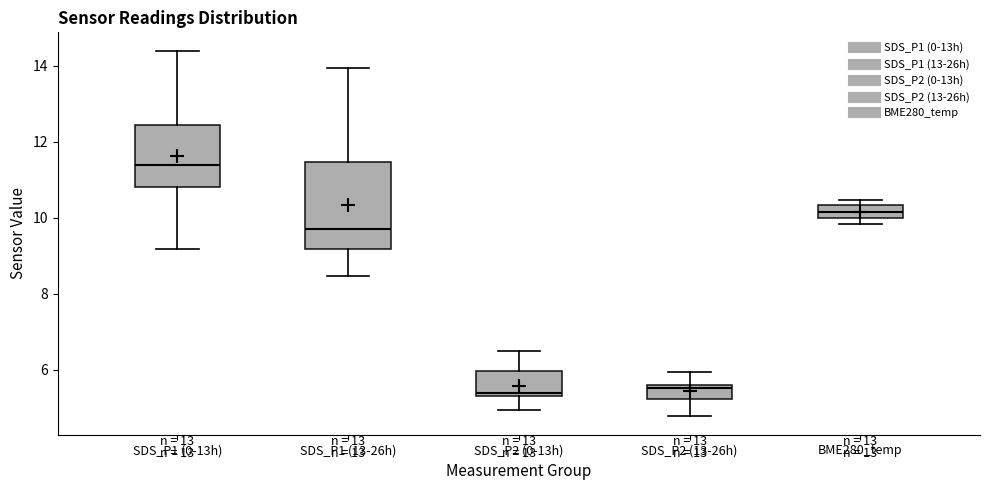

Which box's median line is the highest?

SDS_P1 (0-13h)